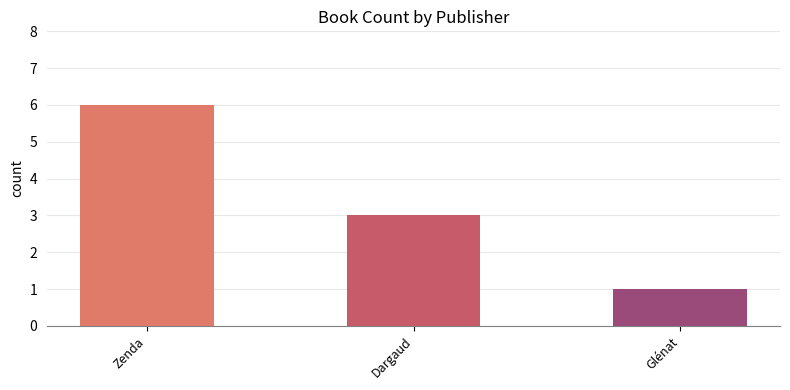

How many values are between 1 and 6?

3